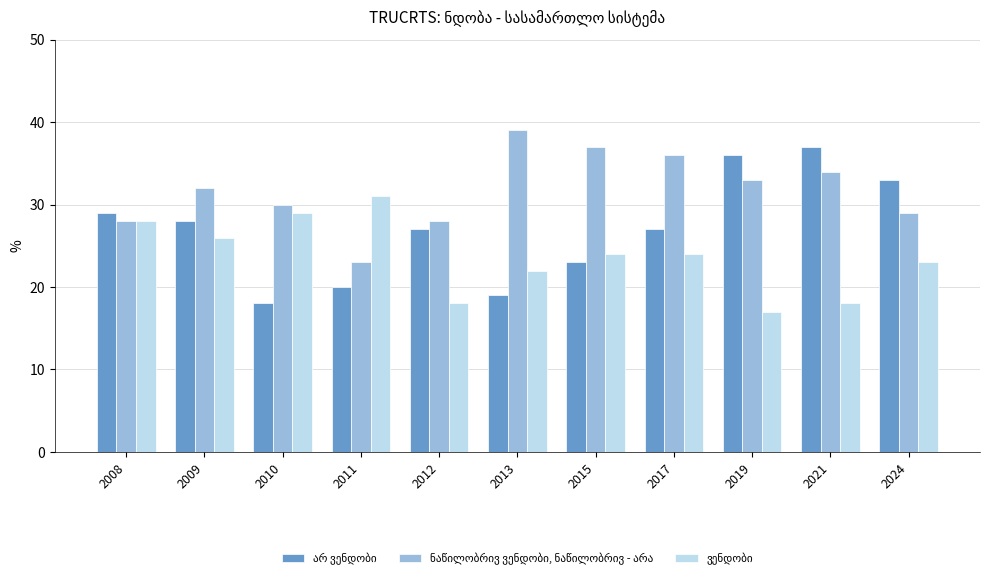

What is the total value across all series at 2019?

86